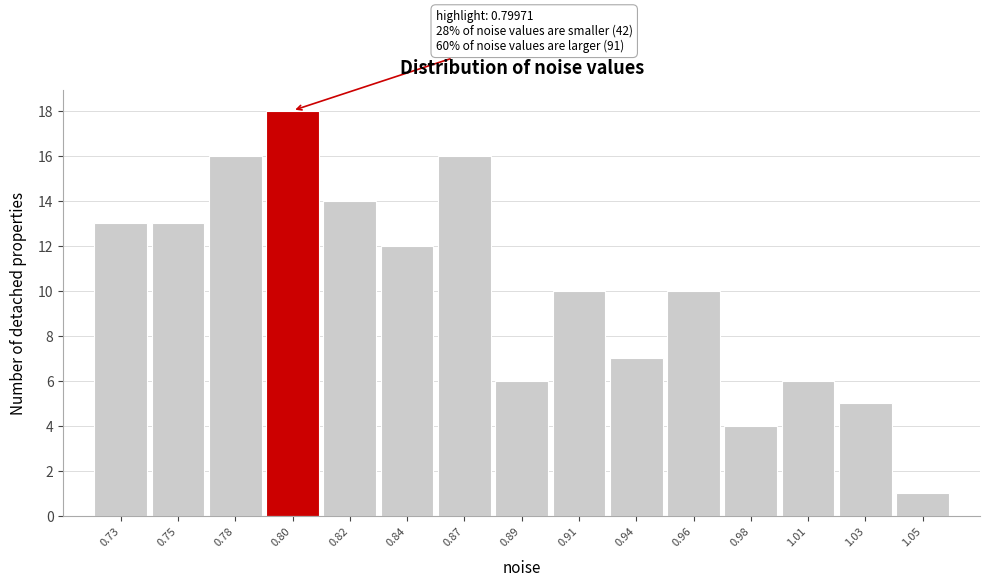

Reading left to right, what are all the values shown in this chart?

13	13	16	18	14	12	16	6	10	7	10	4	6	5	1